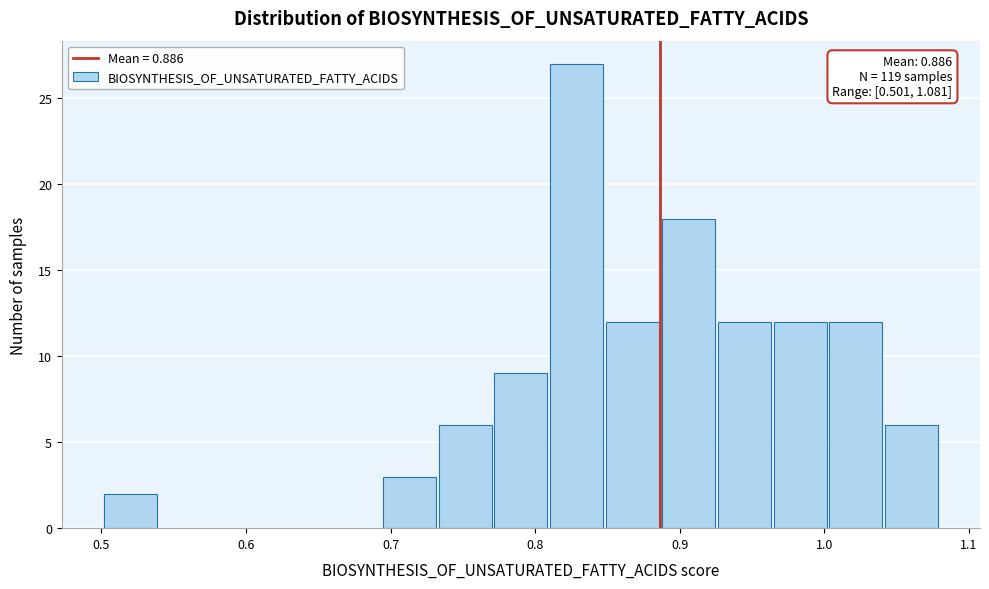

Around what value on the x-axis is the tallest bar? Give the approximate position of its centre, as read against the axis.

0.83